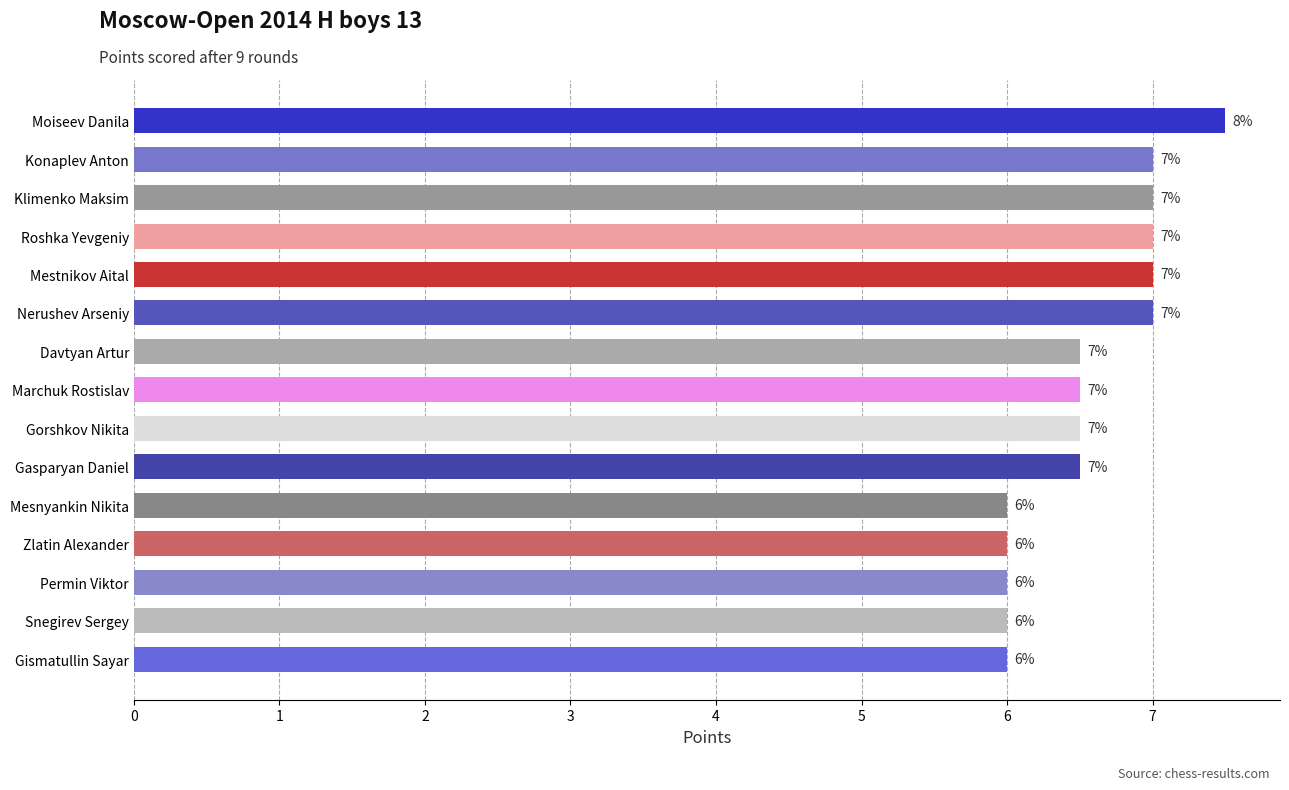

What is the value of the 5th bar from the top?

7.0